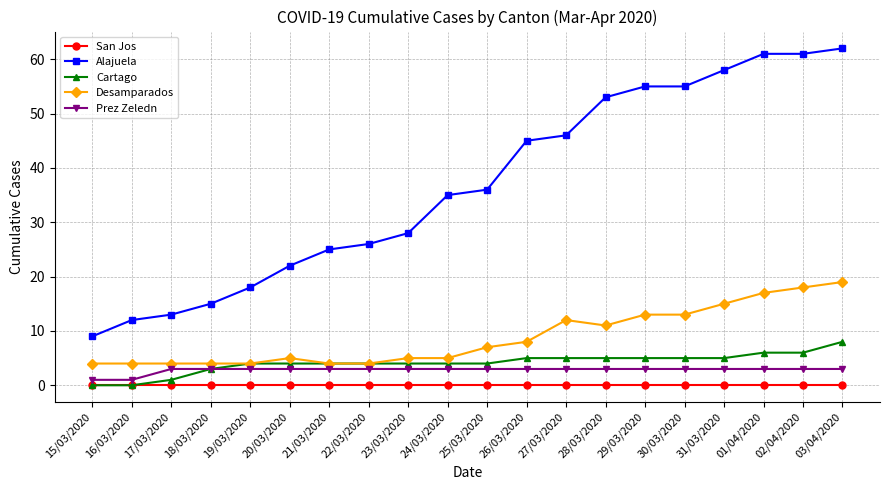

What is the maximum value shown in the chart?

62